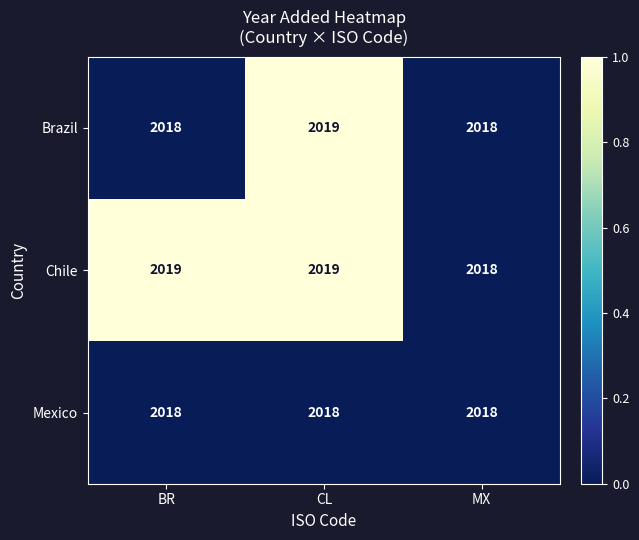

What is the sum of the Brazil values at CL and BR?

4037